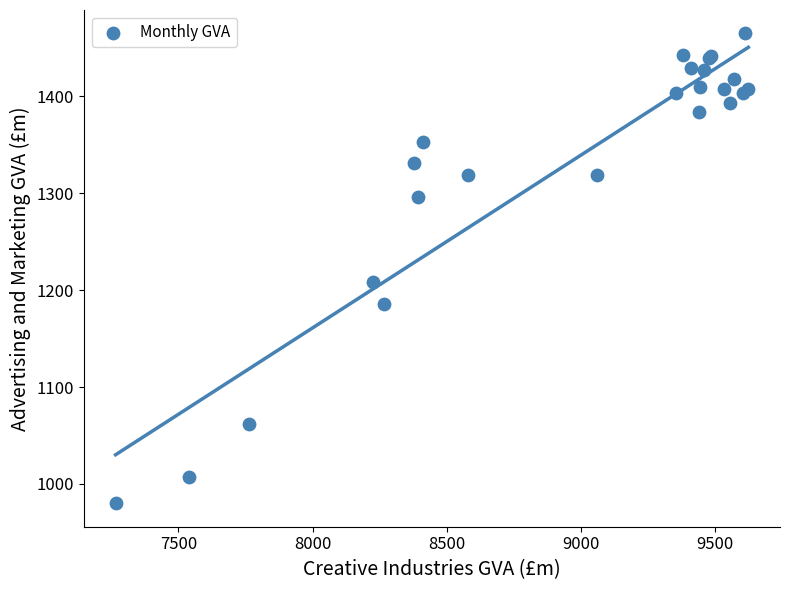

What Y value in the scatter plot is closest to 1222?

1208